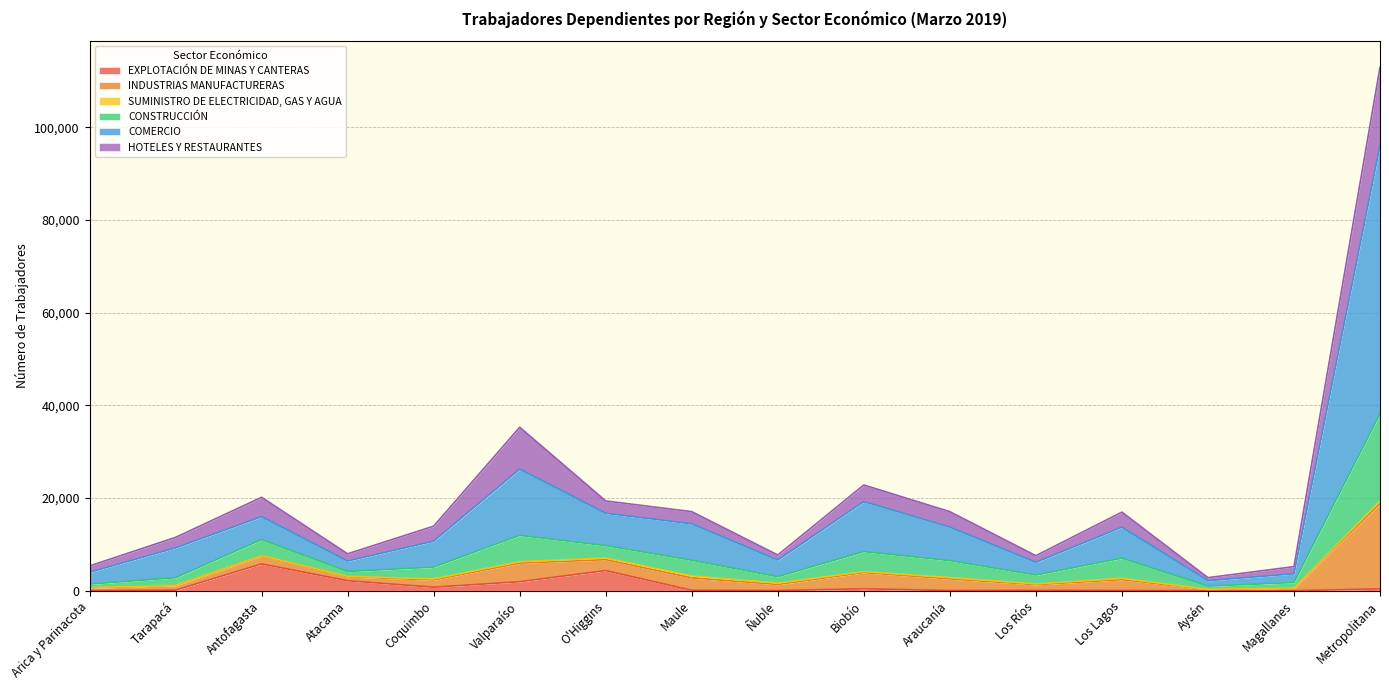

Is the value of INDUSTRIAS MANUFACTURERAS at Tarapacá greater than the value of EXPLOTACIÓN DE MINAS Y CANTERAS at Tarapacá?

Yes